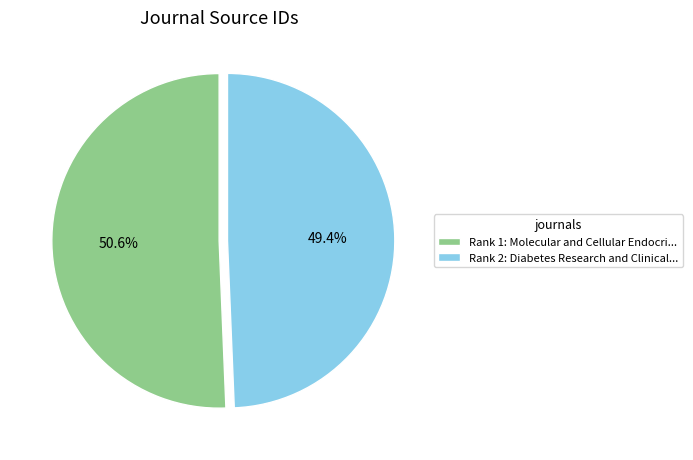

How many slices are in this pie chart?

2